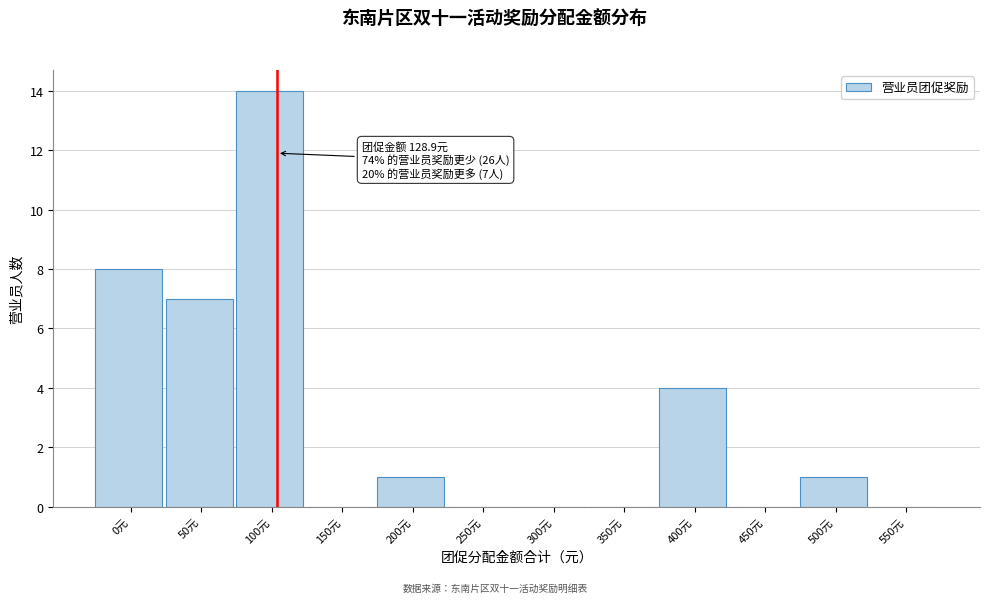

Reading left to right, list all the values displayed in this chart.

0元=8	50元=7	100元=14	150元=0	200元=1	250元=0	300元=0	350元=0	400元=4	450元=0	500元=1	550元=0